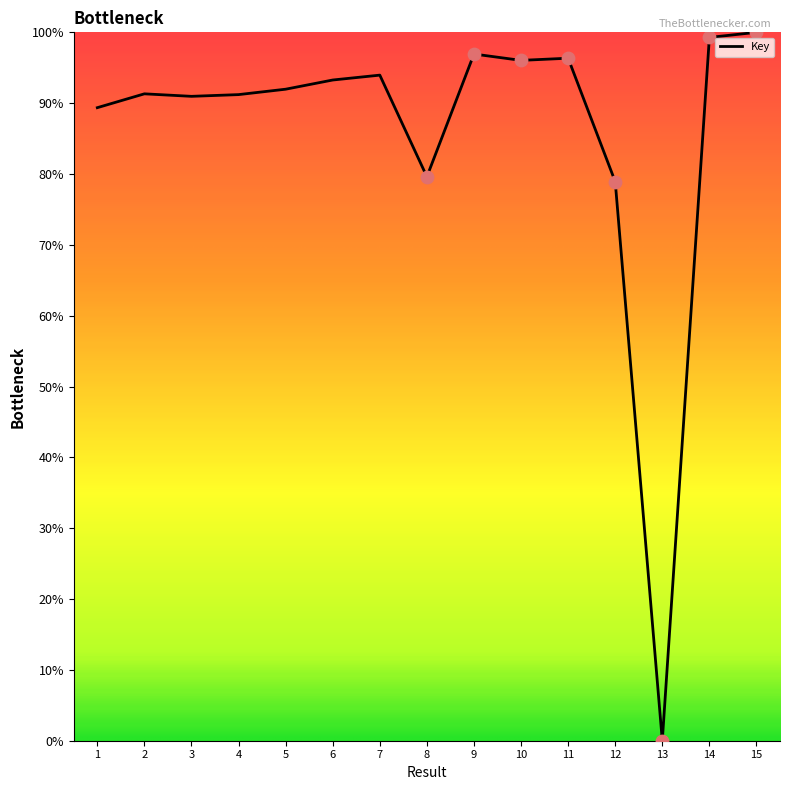

What is the change in value from 5 to 10?

+4.1